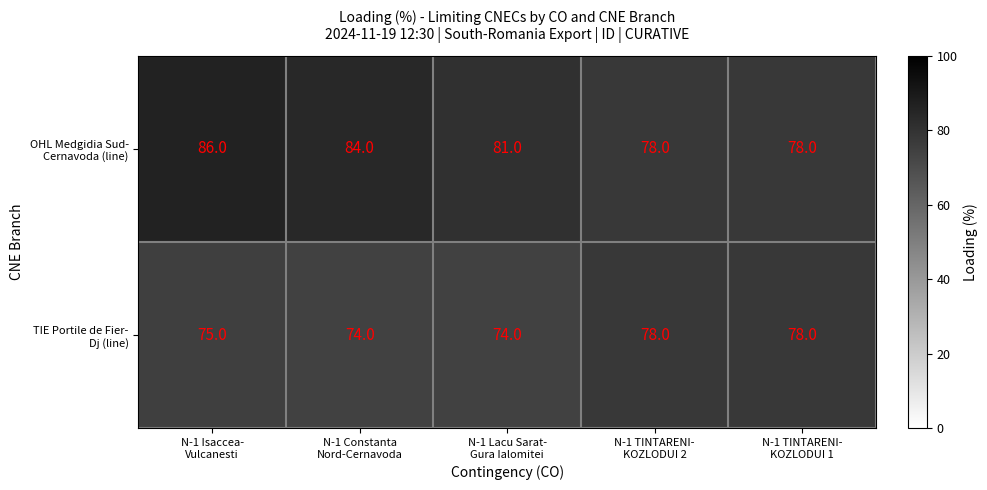

What is the minimum value shown in the chart?

74